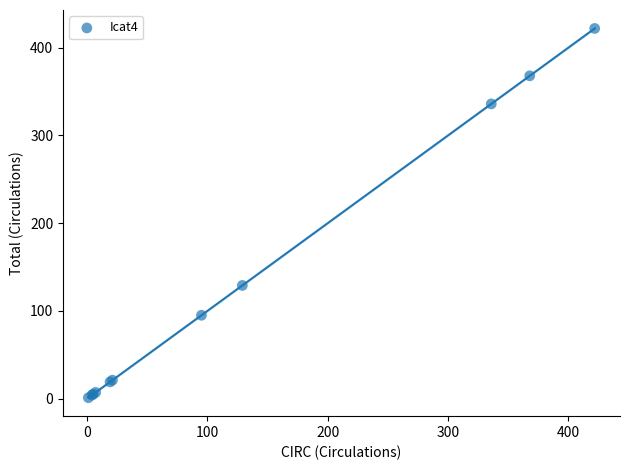

What Y value in the scatter plot is closest to 211?

129